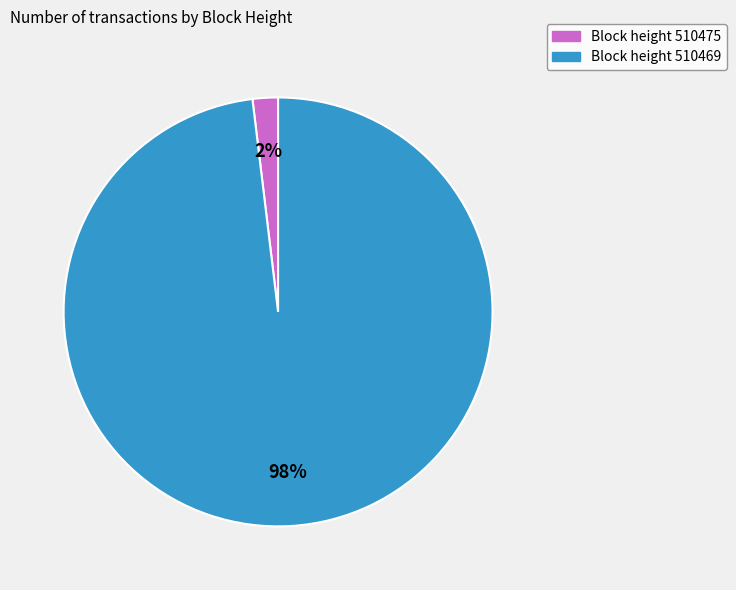

How many slices are in this pie chart?

2